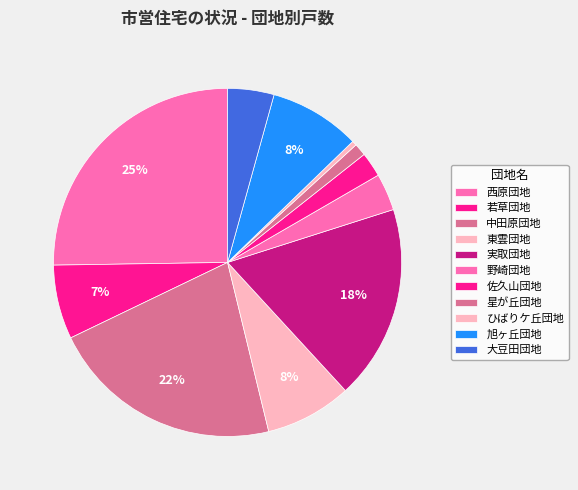

To the nearest percent, what is the combined percentage of 若草団地 and 西原団地?

32%